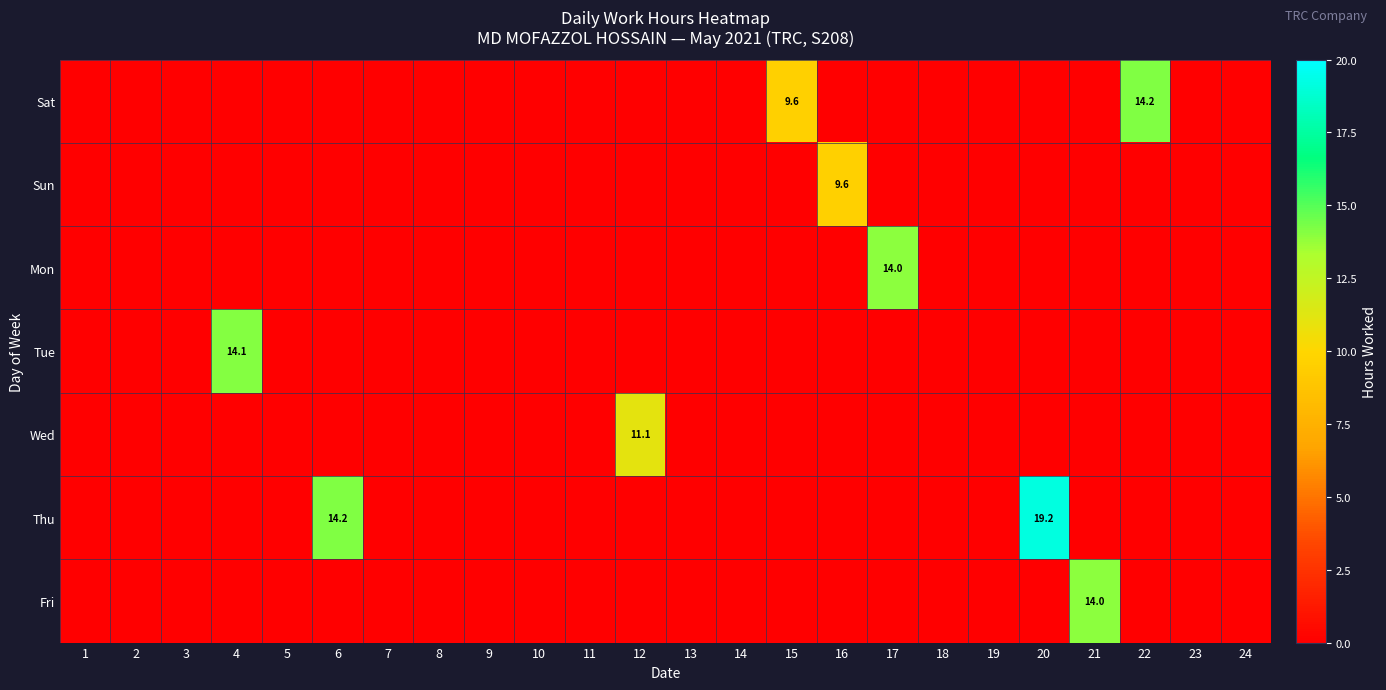

Is the value of Mon at 13 greater than the value of Tue at 15?

No